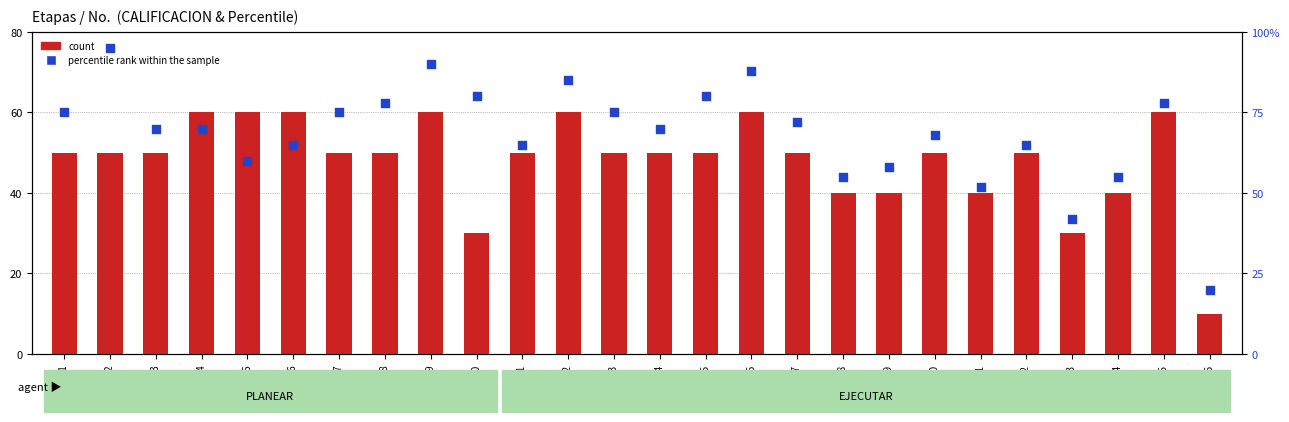

Is the value of percentile rank within the sample at Act.9 greater than the value of count at Act.8?

Yes